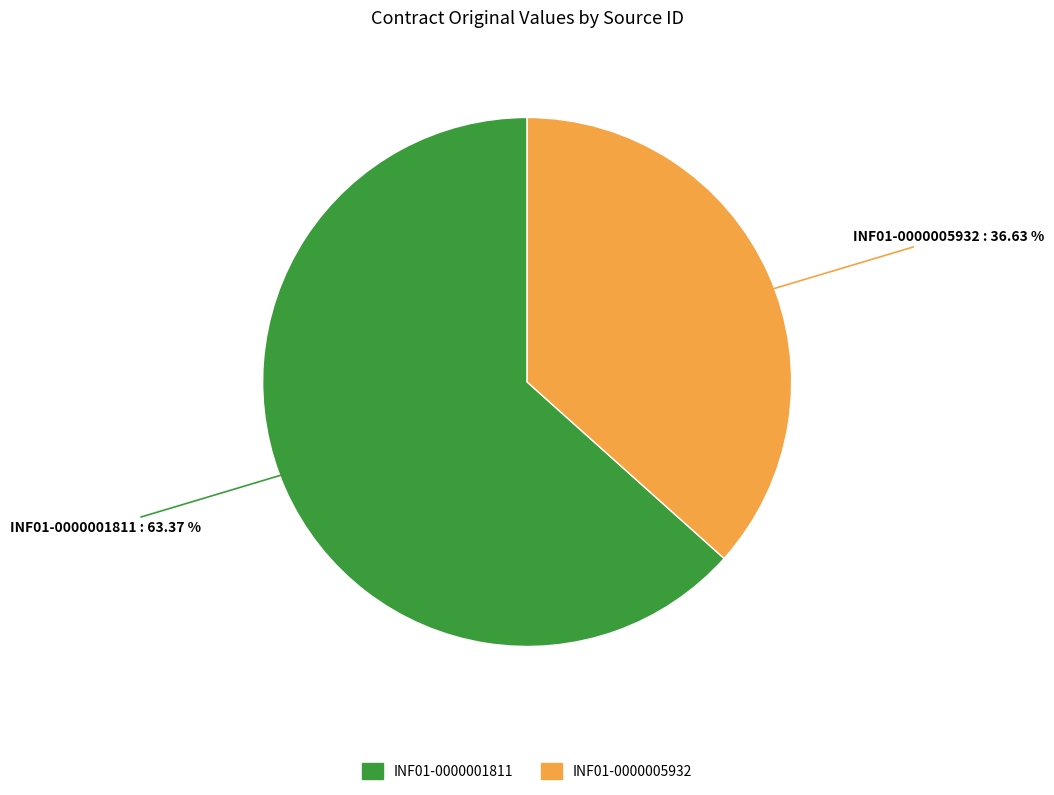

To the nearest percent, what portion does INF01-0000005932 represent?

37%